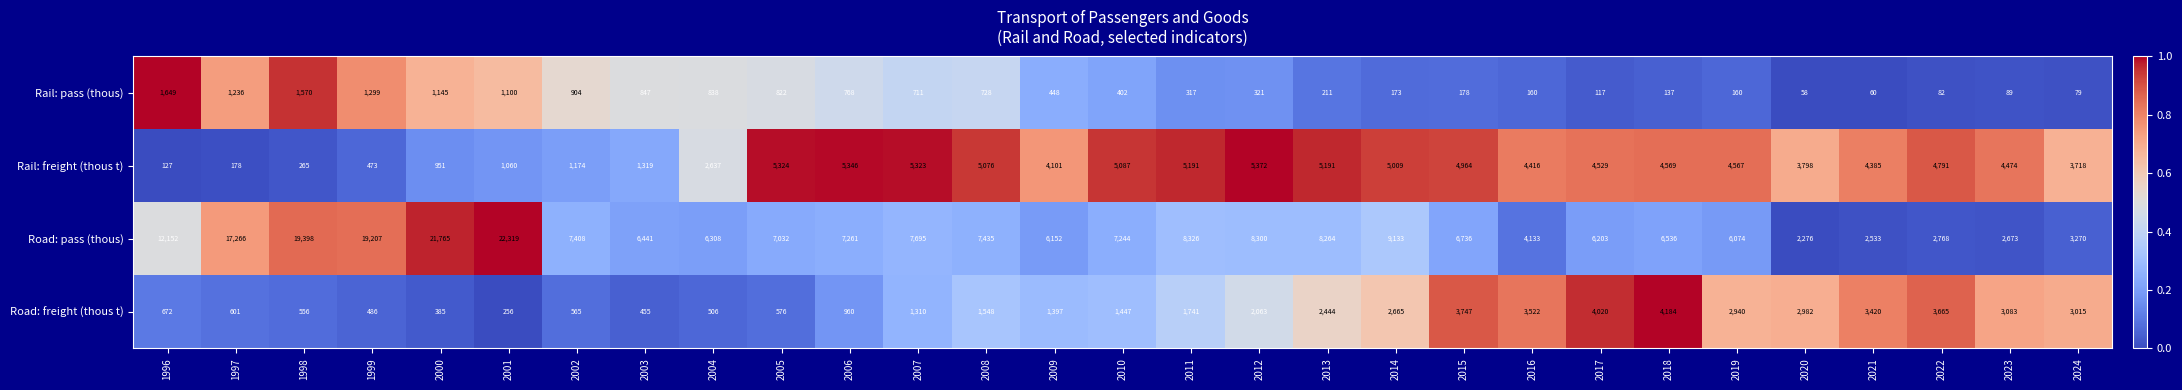

Rank the series by their maximum value, from highest to lowest.

Road: pass (thous), Rail: freight (thous t), Road: freight (thous t), Rail: pass (thous)